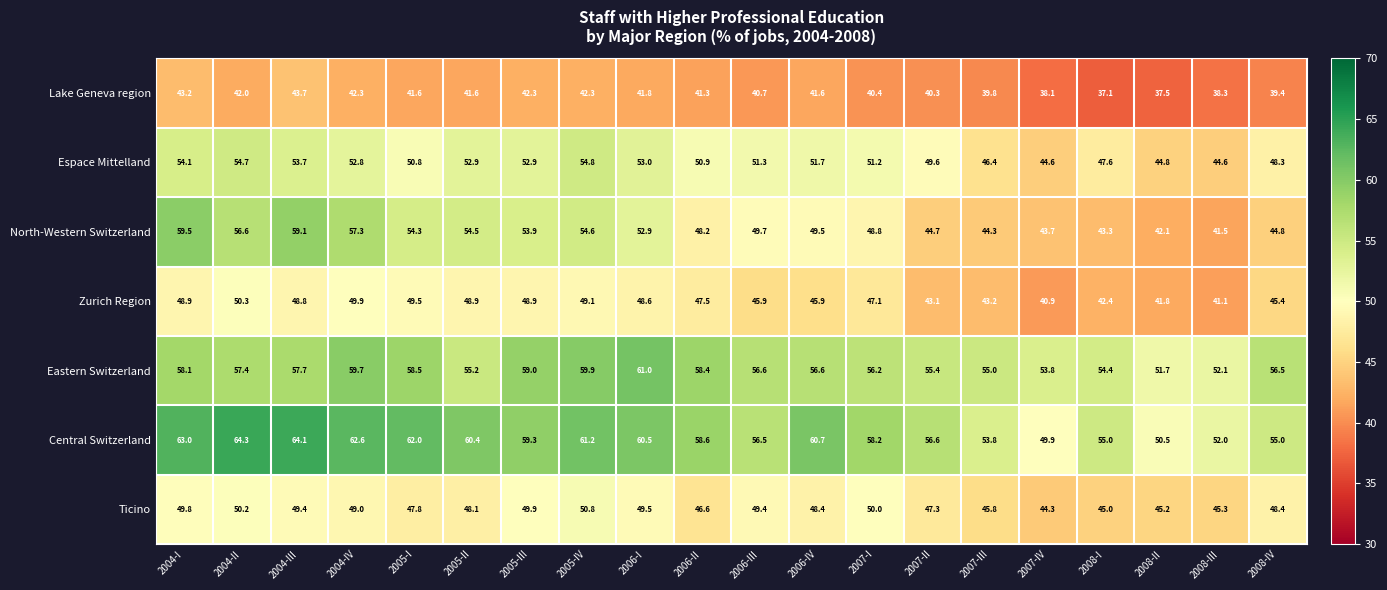

What is the difference between the Espace Mittelland values at 2007-III and 2008-III?

1.8